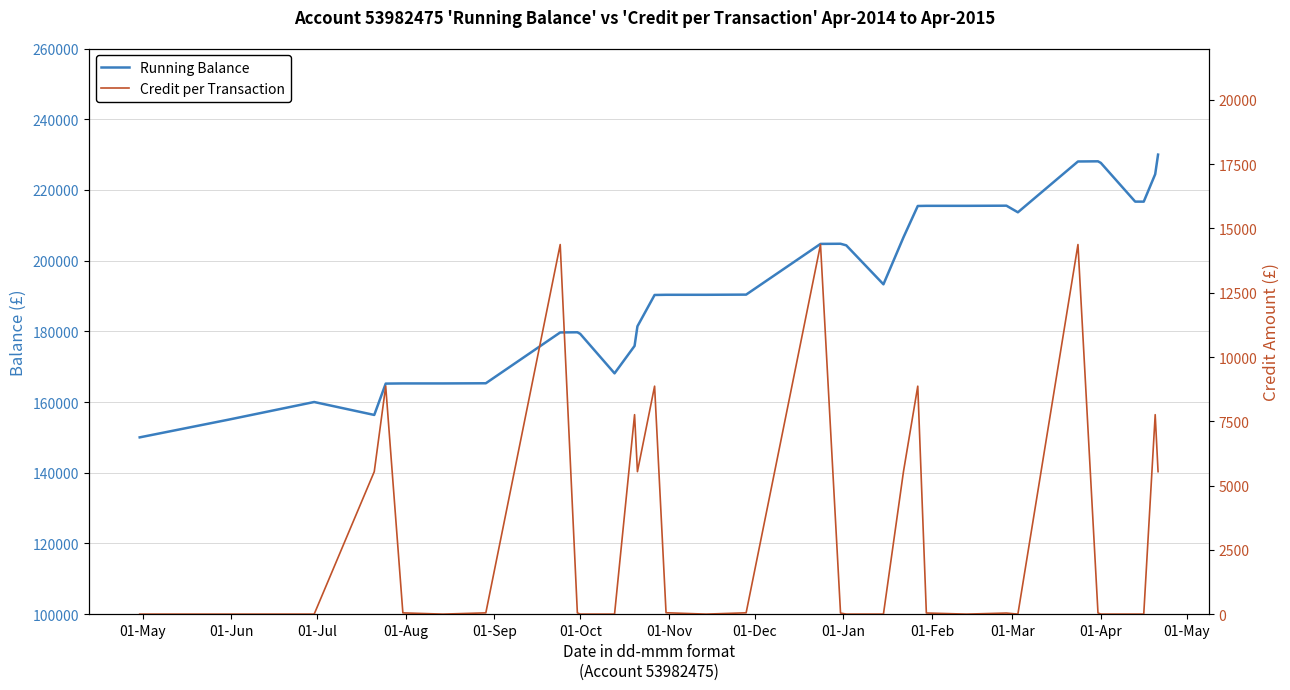

What is the label of the 5th point from the left?

01-Sep